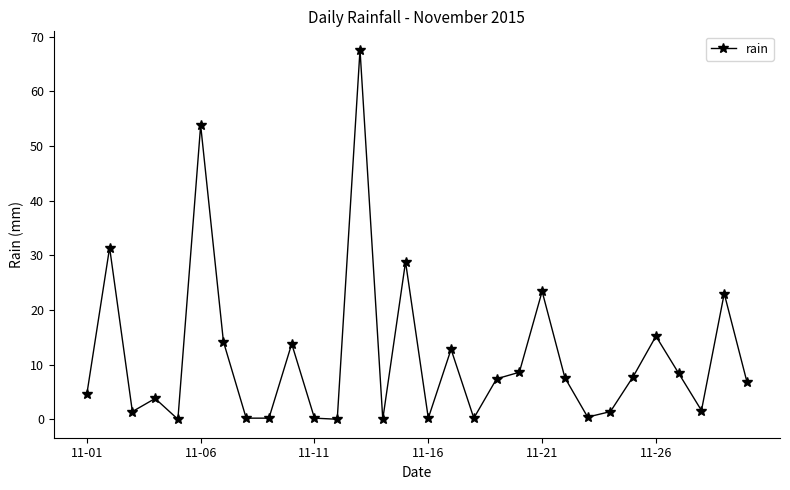

What is the greatest value displayed?

67.6